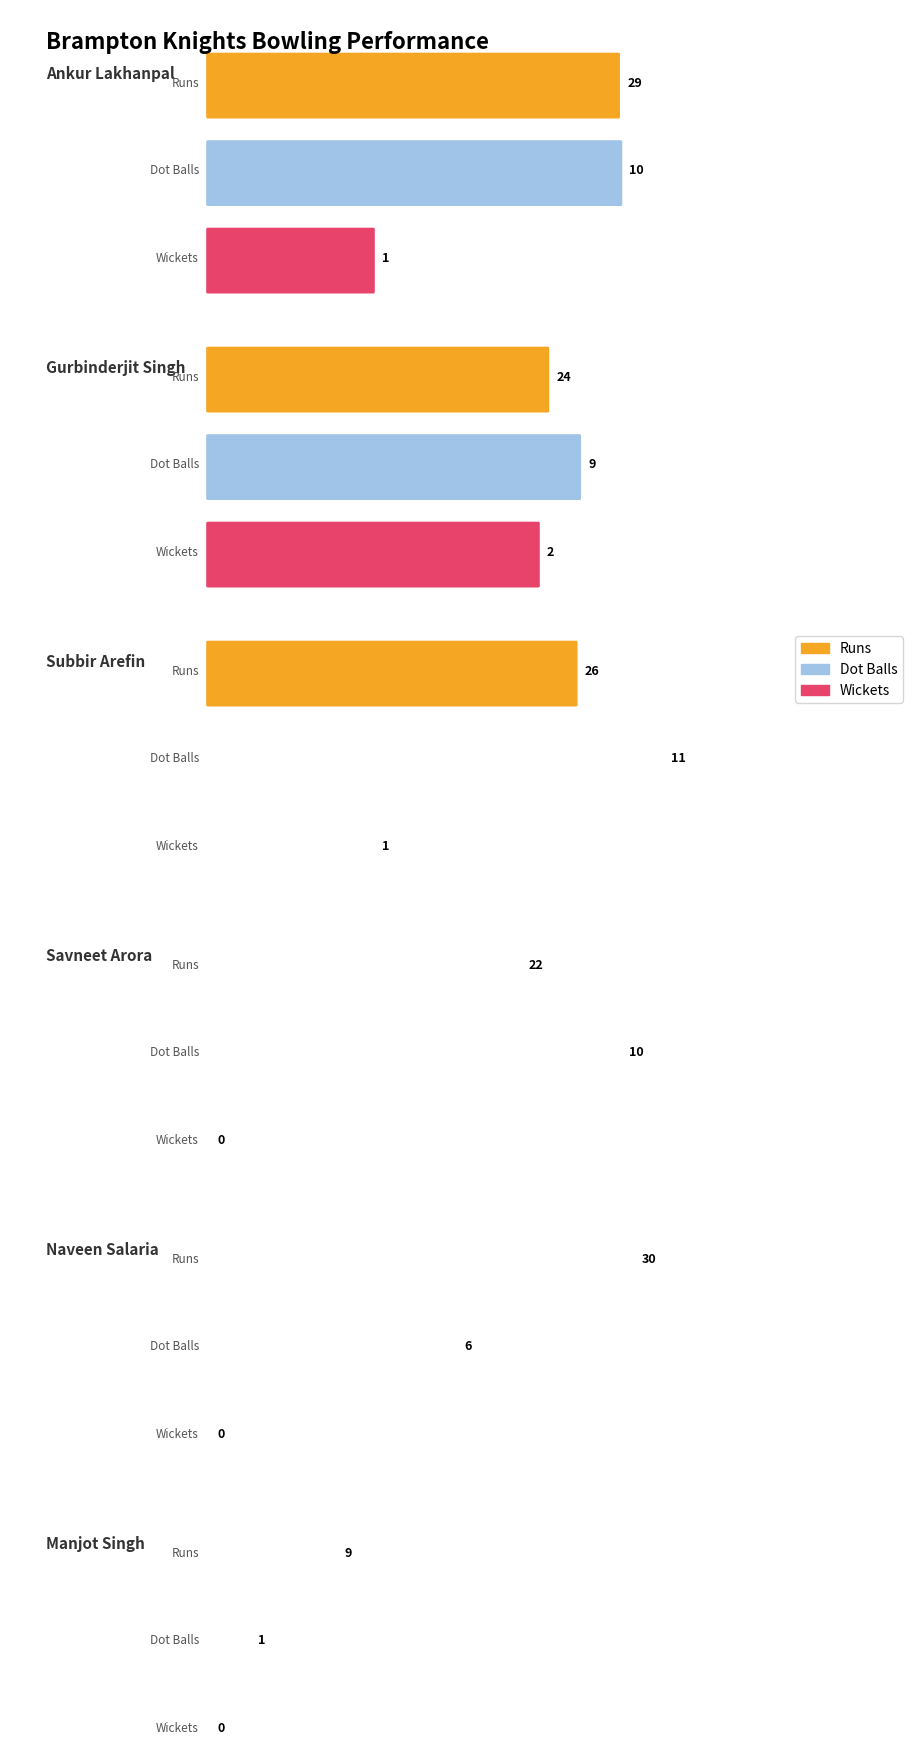

What are all the series names shown in the legend?

Runs, Wickets, Dot Balls